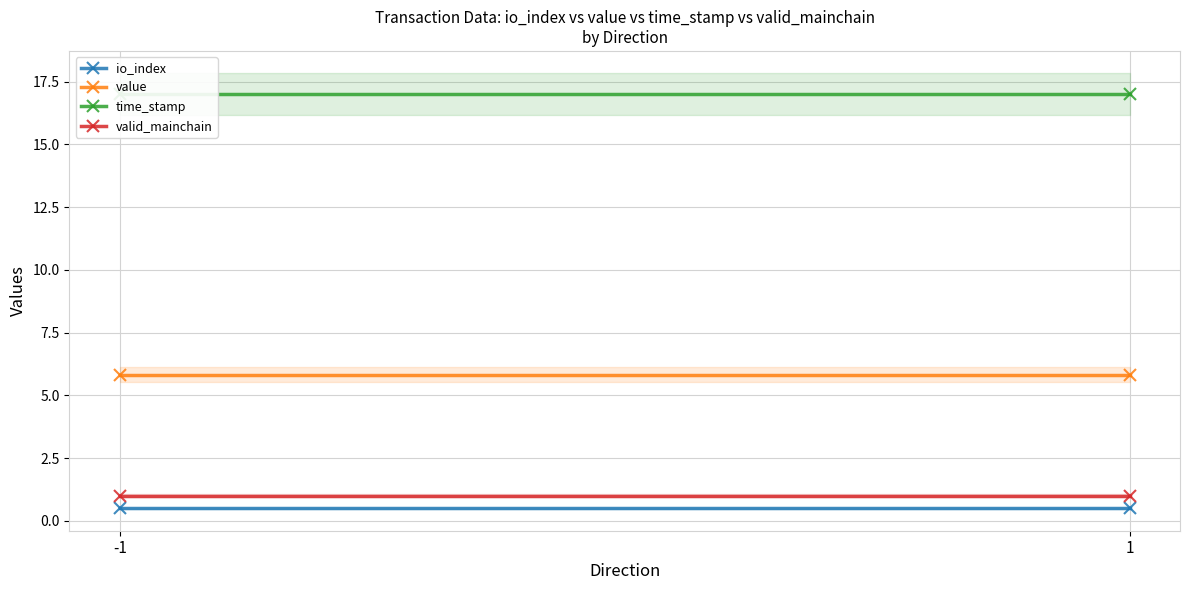

What is the sum of all valid_mainchain values?

2.0